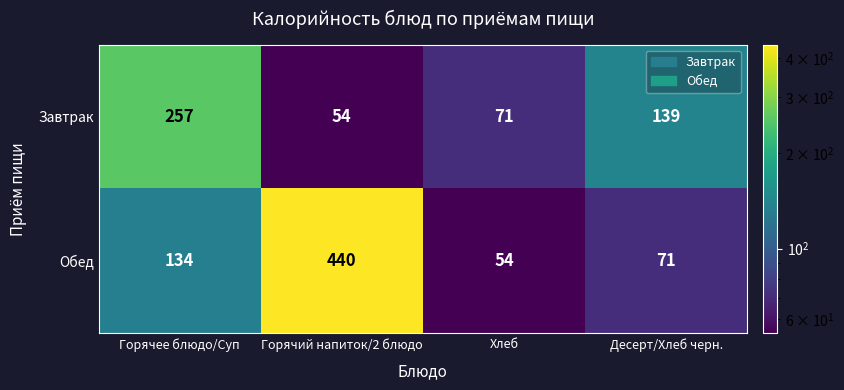

Rank the series by their maximum value, from lowest to highest.

Завтрак, Обед